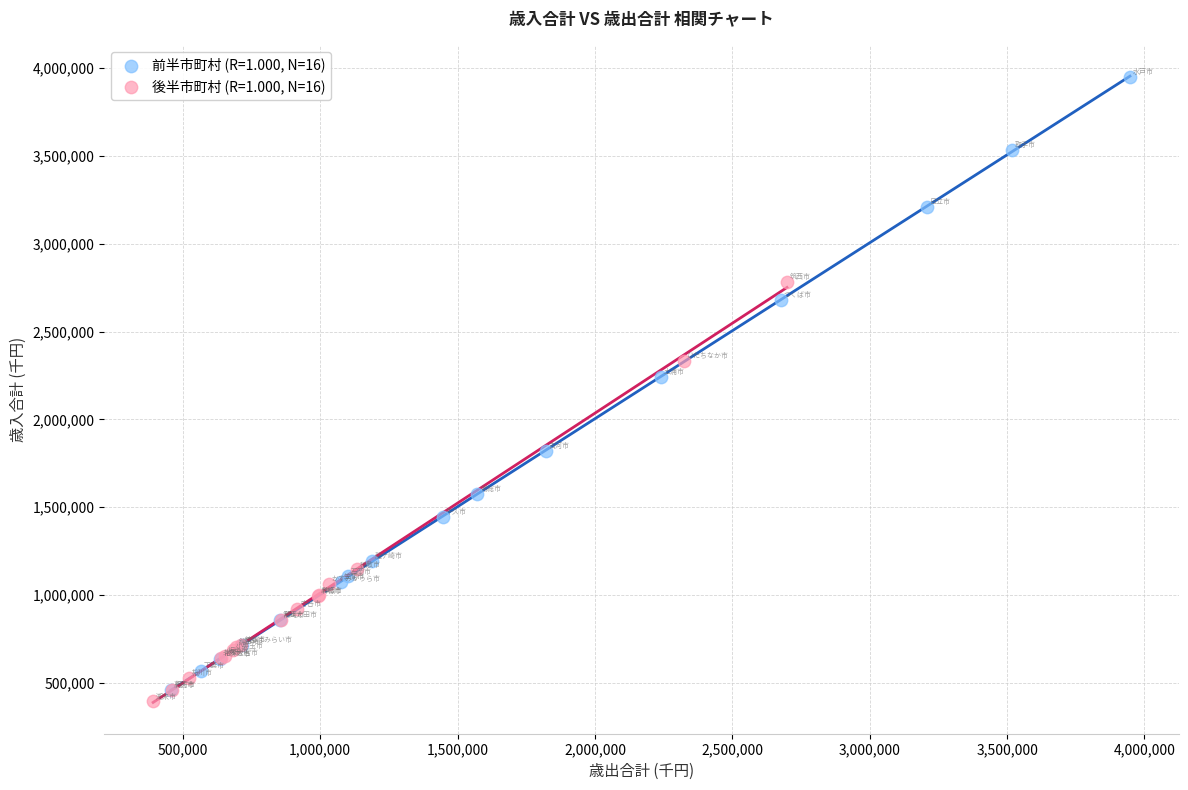

Which series has the largest Y range (max minus min)?

前半市町村 (R=1.000, N=16)